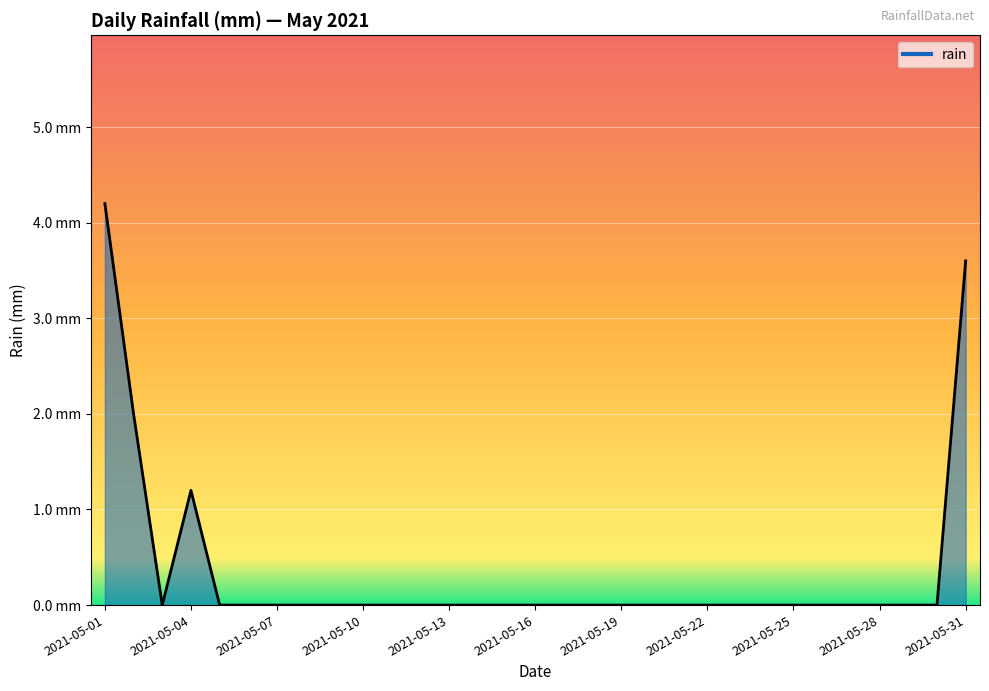

What is the average value?

0.4